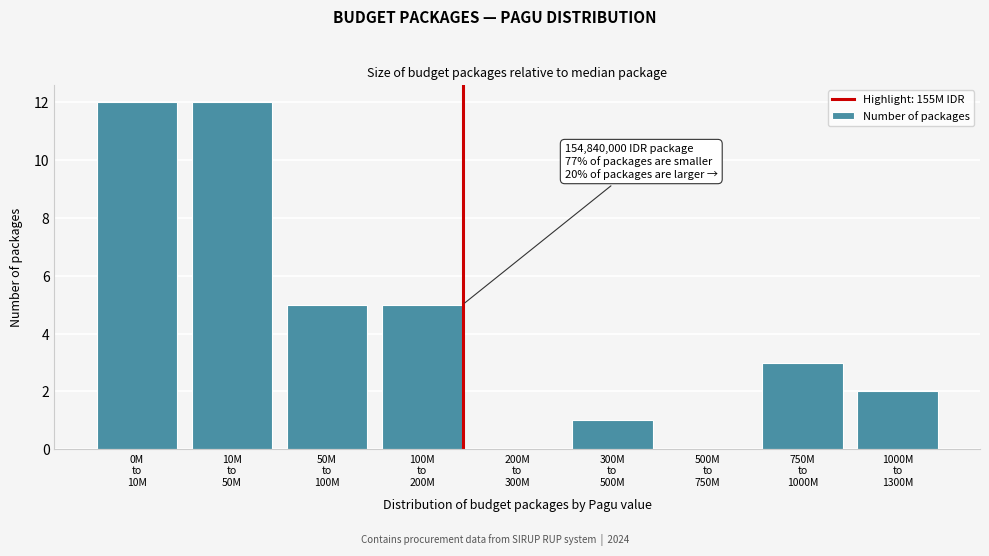

What is the sum of all values?

40